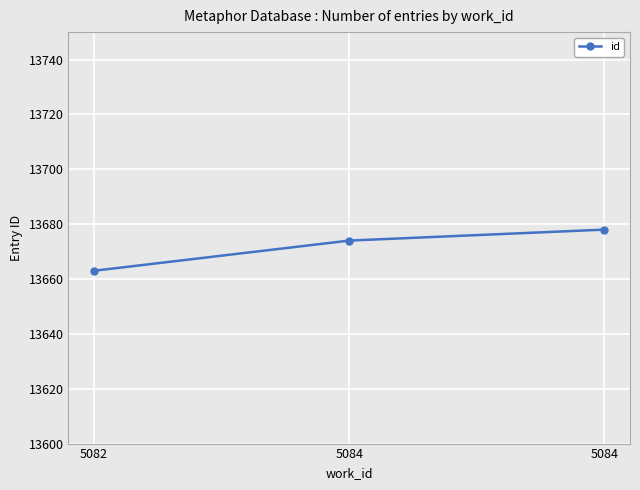

Does the chart display data point markers on the line(s)?

Yes